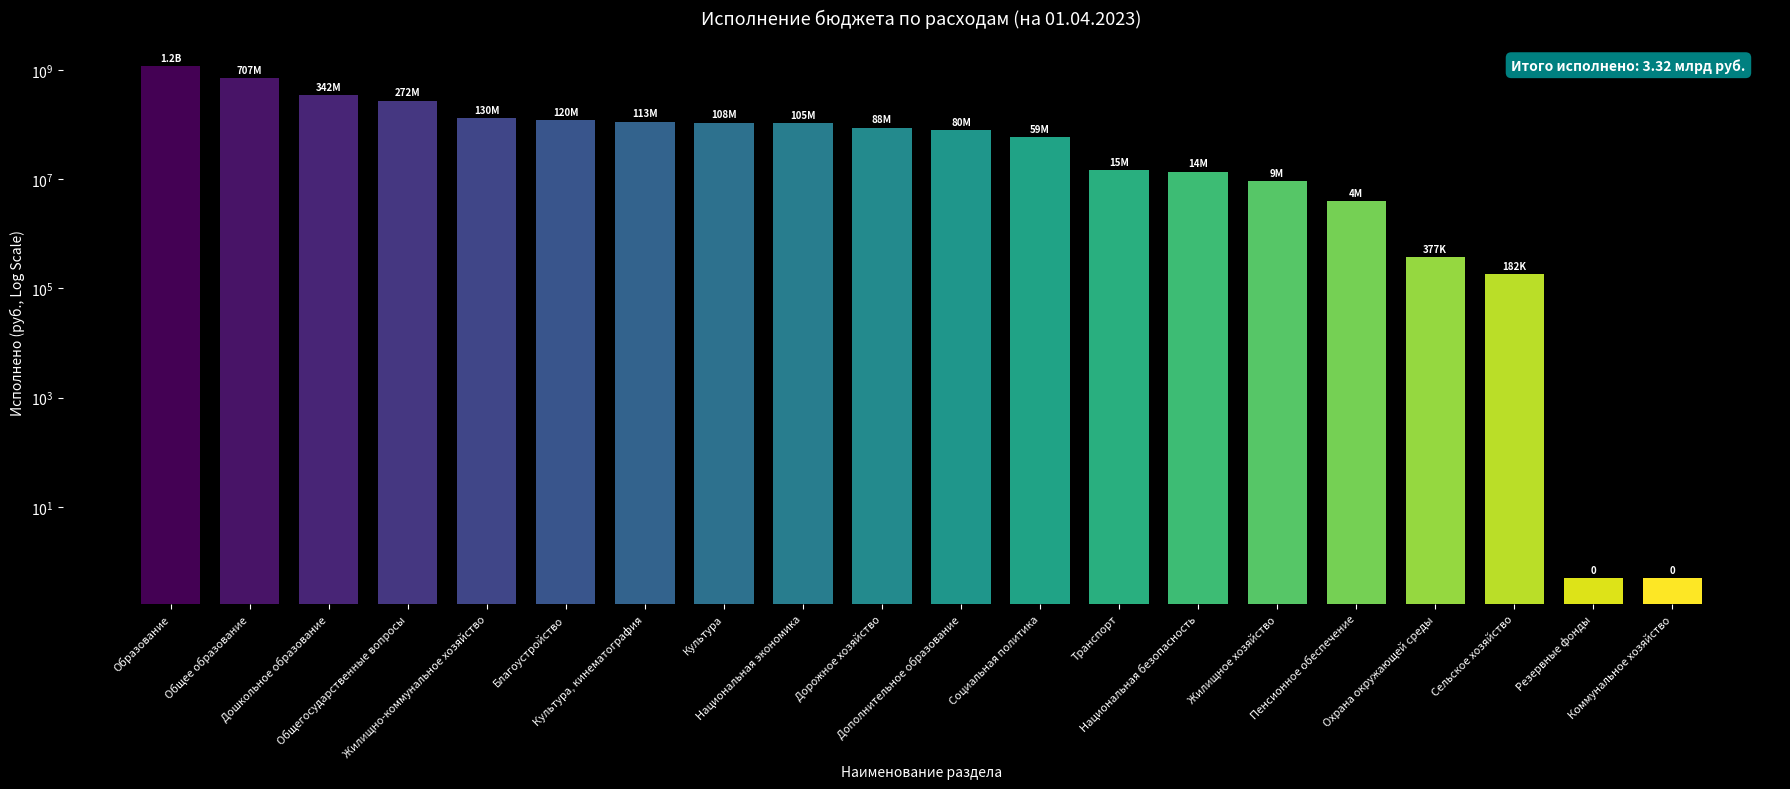

What is the difference between the values at Охрана окружающей среды and Общегосударственные вопросы?

272116257.0